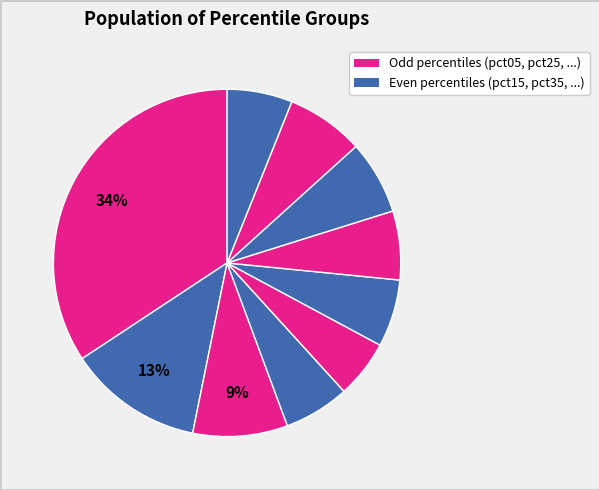

To the nearest percent, what is the average slice percentage?

10%